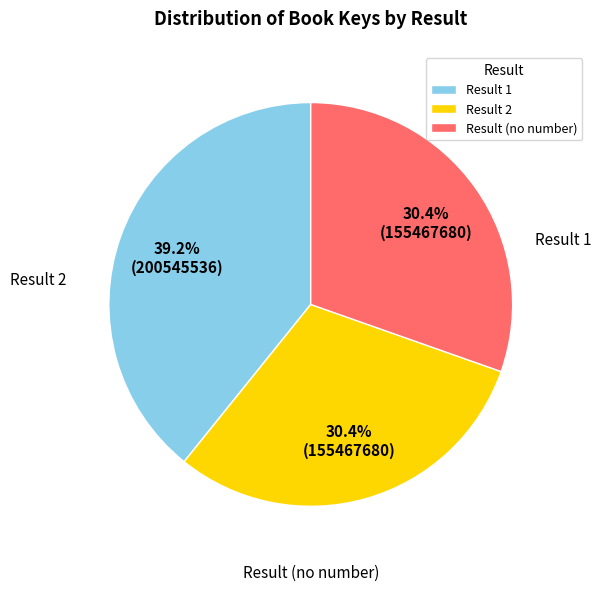

Which slice is the smallest?

2